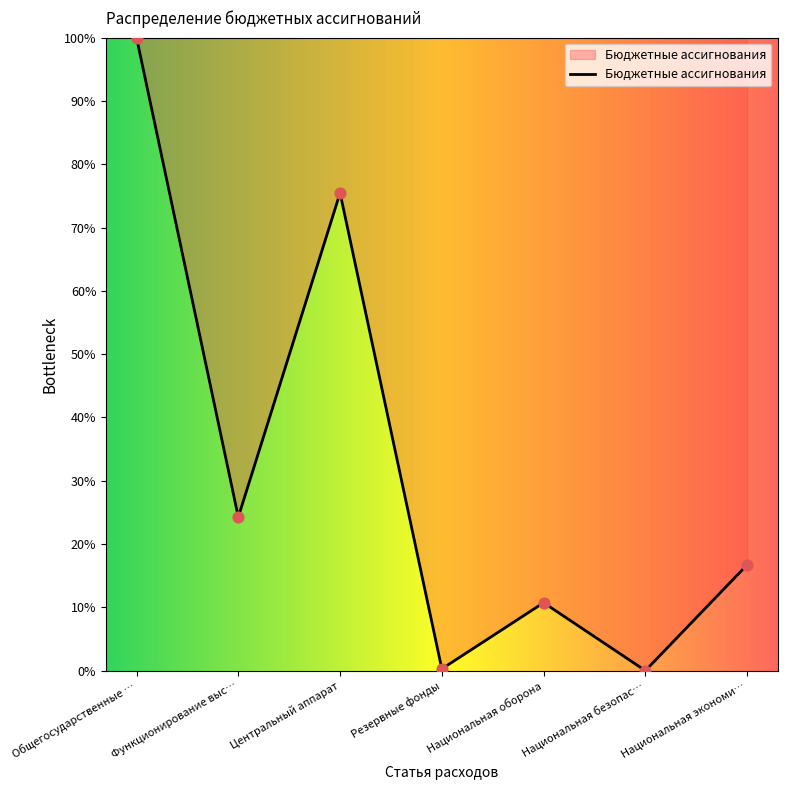

Between Функционирование выс… and Резервные фонды, which is larger?

Функционирование выс…